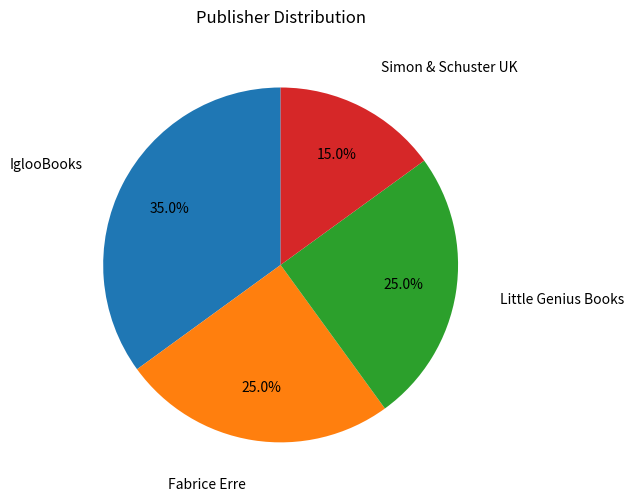

Is there a majority slice in this chart?

No